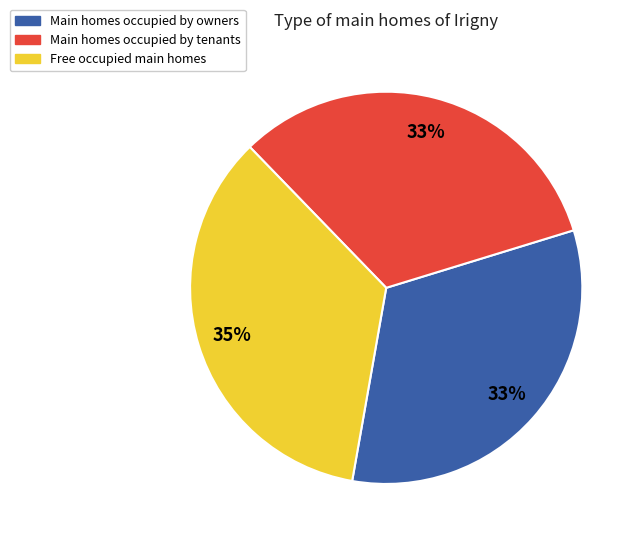

Does any single category account for the majority?

No